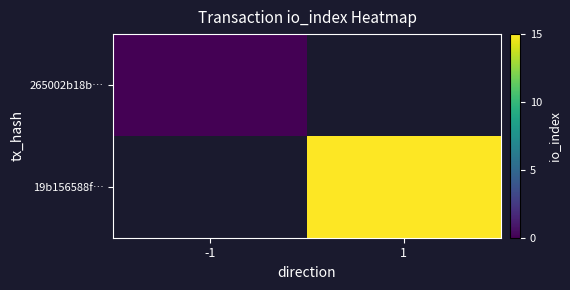

What value does the 19b156588f… series have at 1?

15.0